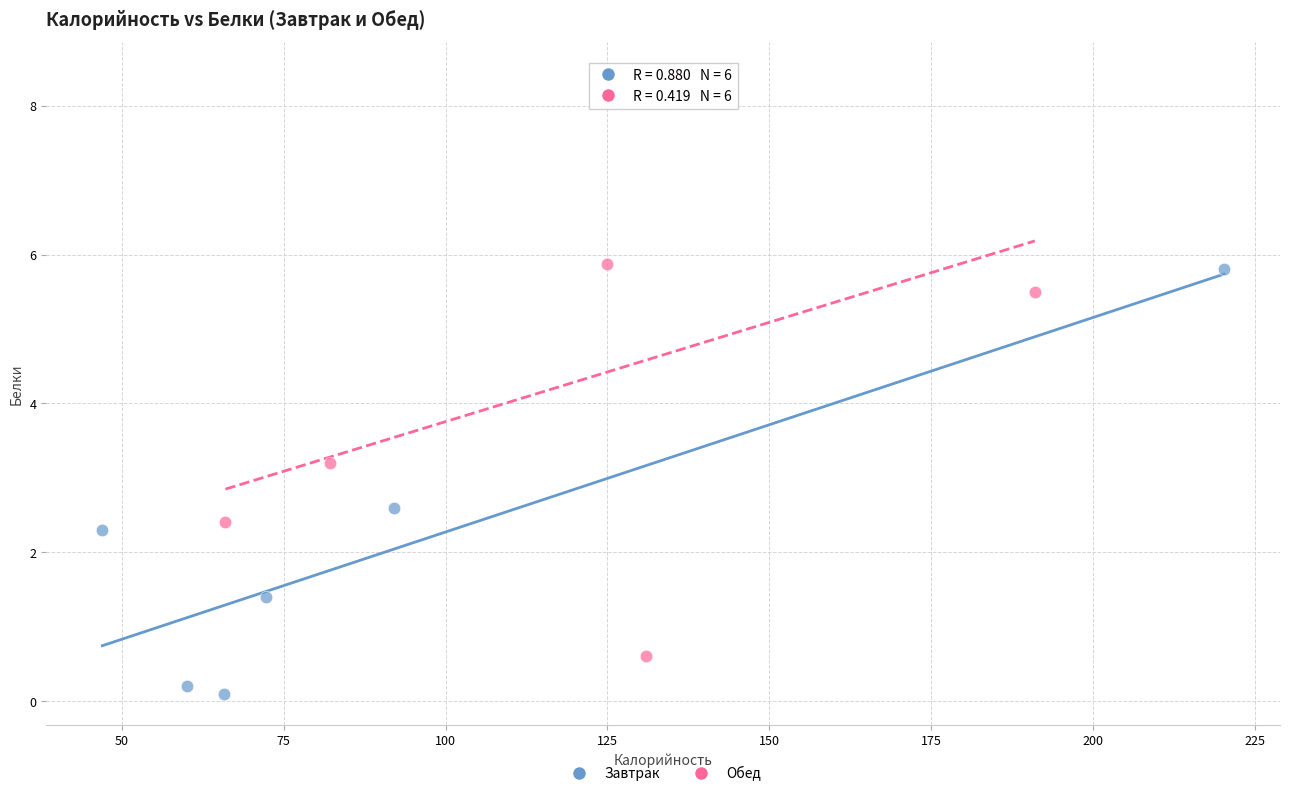

Which series reaches the maximum Y coordinate?

Обед